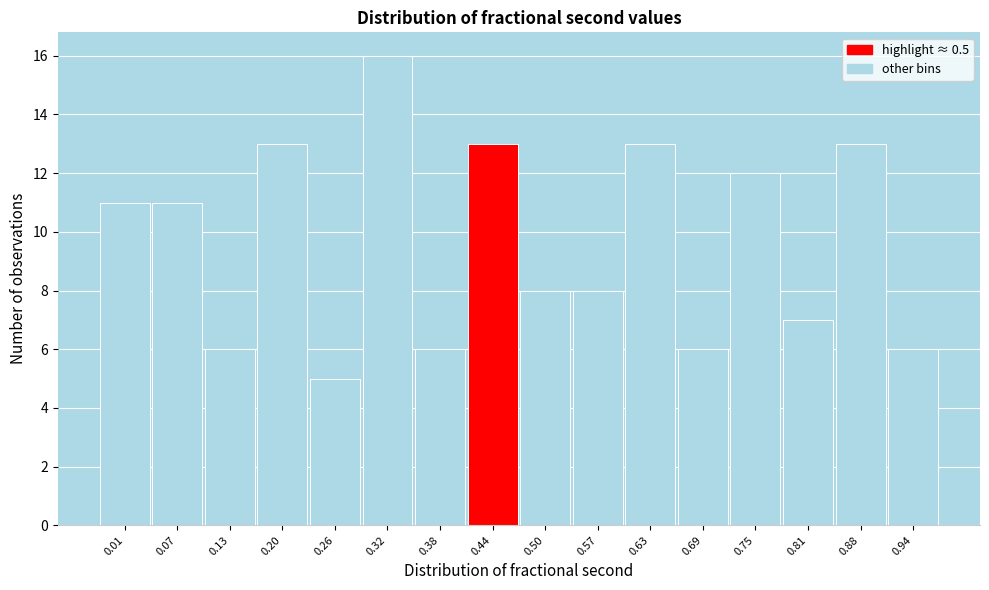

Reading left to right, what are all the values shown in this chart?

11	11	6	13	5	16	6	13	8	8	13	6	12	7	13	6